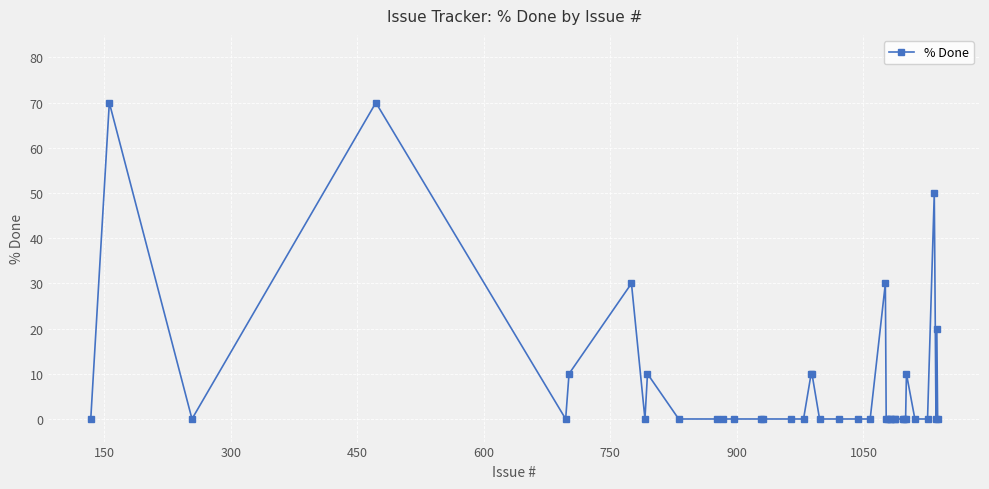

What is the average value?

8